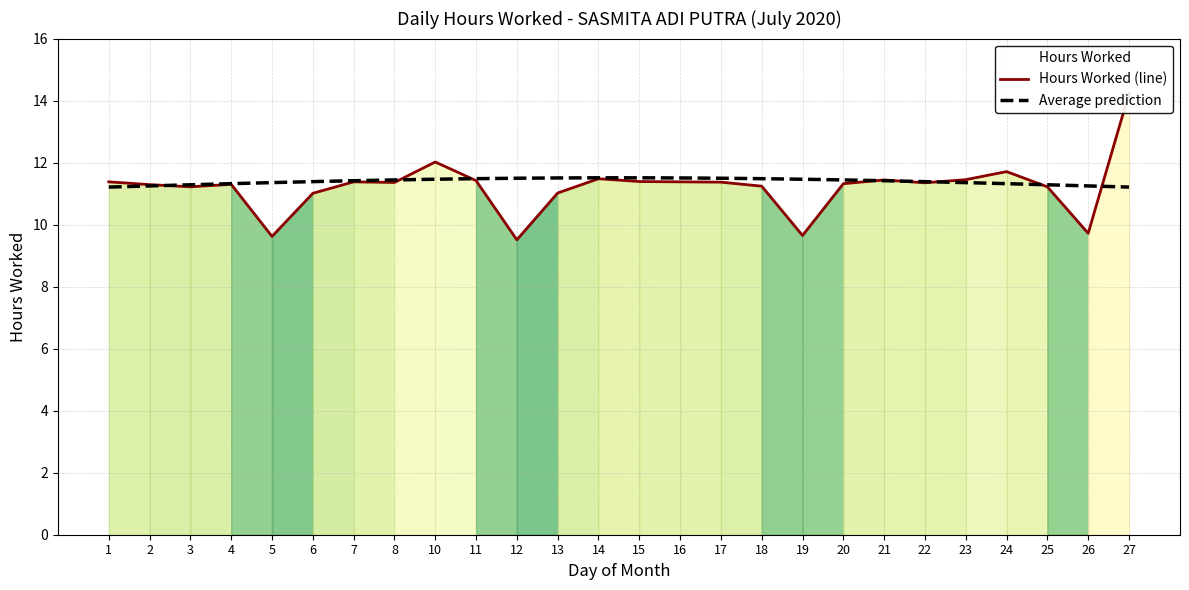

True or false: Average prediction has a value of 11.4 at 7.

True